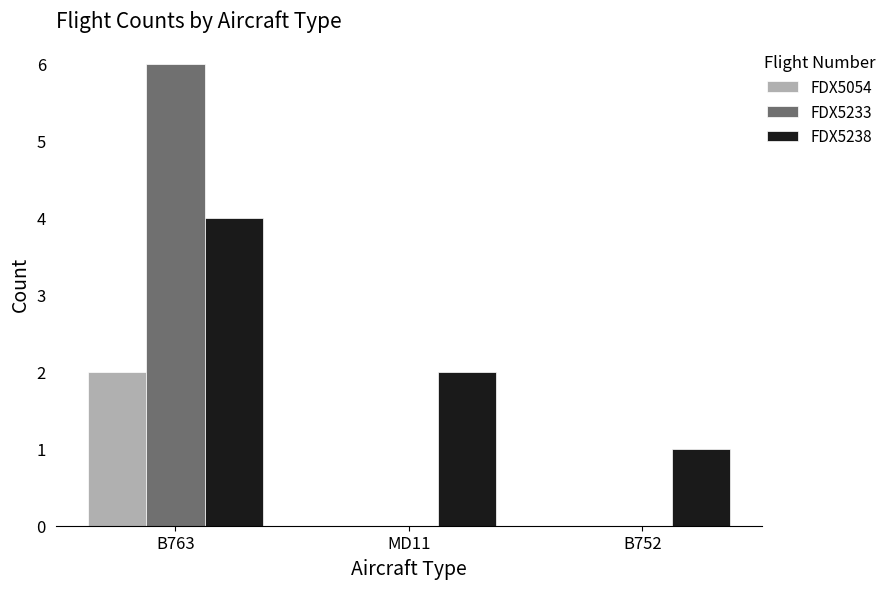

Does the chart contain stacked bars?

No